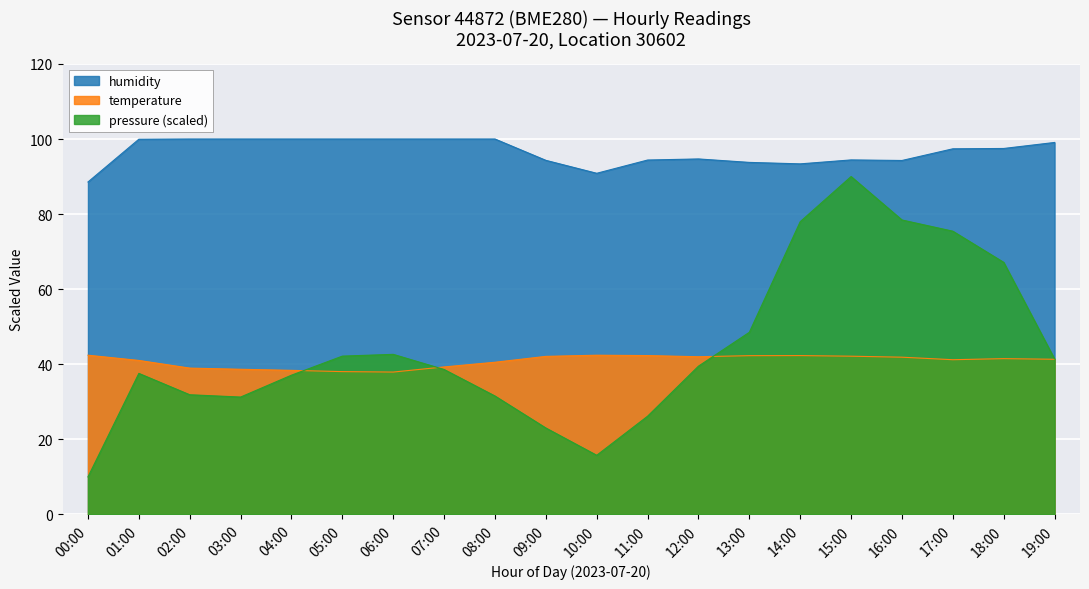

Reading left to right, extract all data points from this chart.

pressure: 10.0	37.6	31.9	31.3	37.1	42.2	42.6	38.6	31.5	23.0	15.7	26.2	39.5	48.5	78.0	90.0	78.4	75.4	67.1	41.4
temperature: 42.4	41.0	39.0	38.7	38.4	38.0	37.9	39.3	40.5	42.1	42.4	42.3	42.0	42.3	42.3	42.1	41.9	41.2	41.5	41.3
humidity: 88.5	99.9	100.0	100.0	100.0	100.0	100.0	100.0	100.0	94.3	90.9	94.4	94.7	93.8	93.4	94.4	94.3	97.4	97.5	99.1